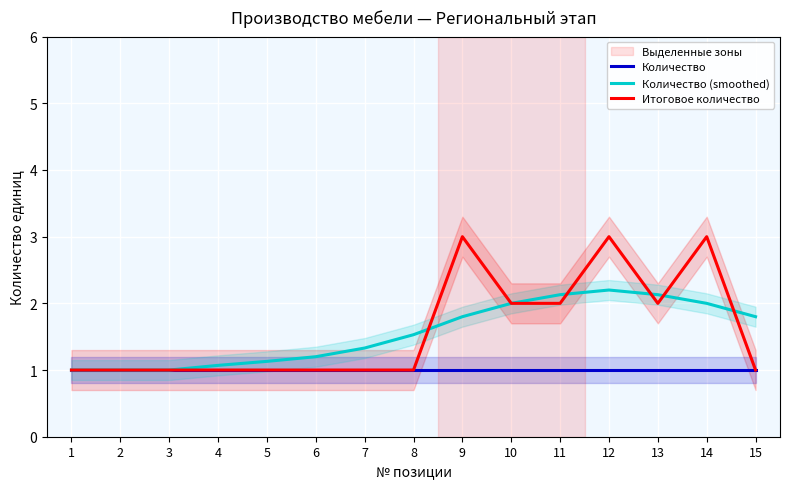

True or false: Итоговое количество and Количество (smoothed) intersect in this chart.

True